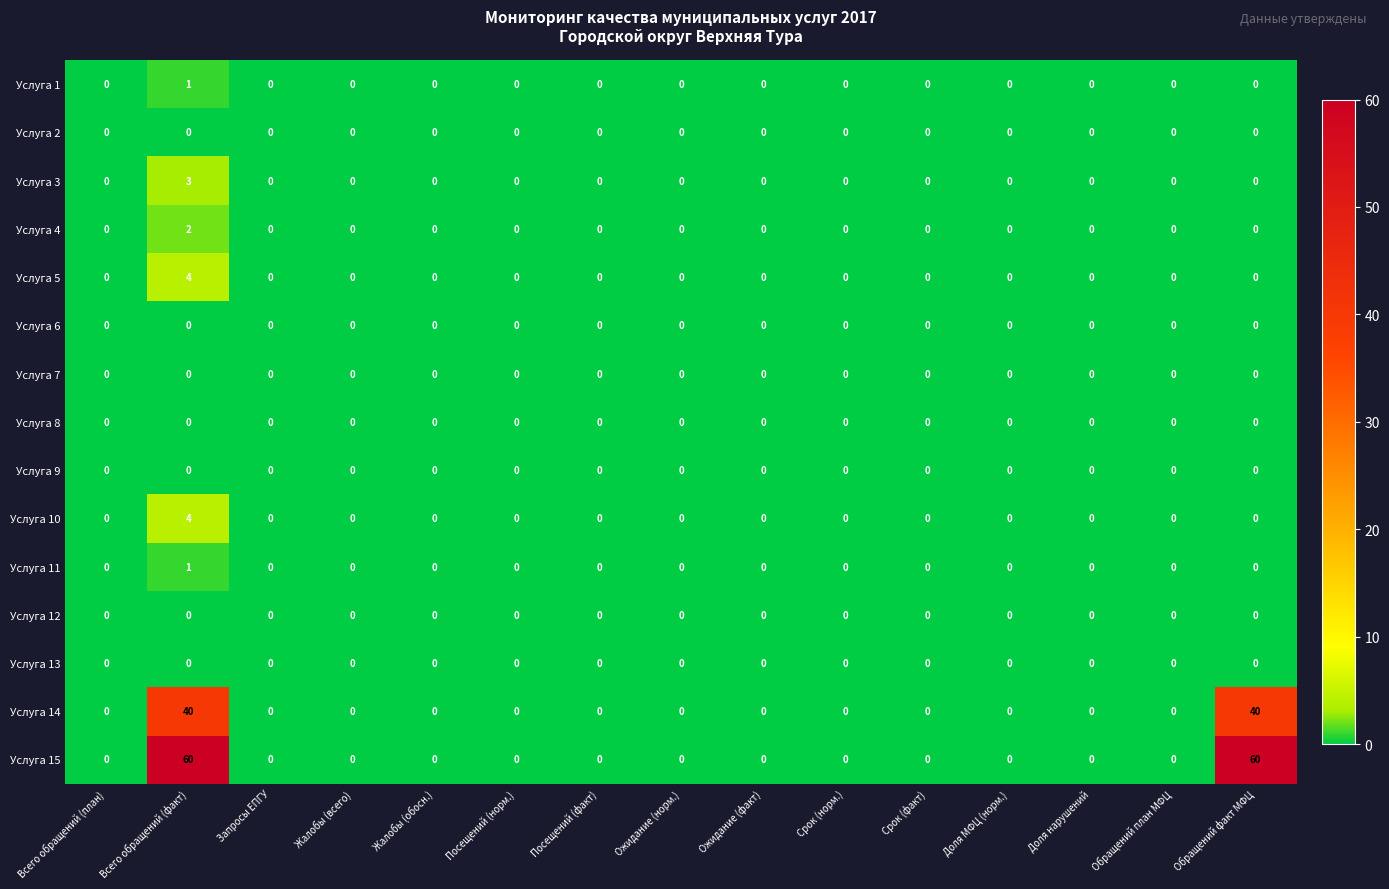

Which series has the largest total across all categories?

Услуга 15